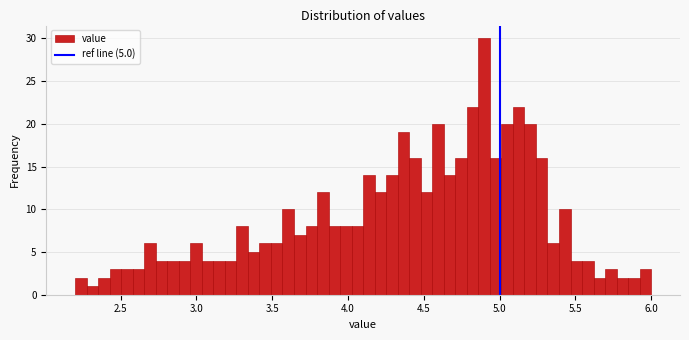

Around what value on the x-axis is the tallest bar? Give the approximate position of its centre, as read against the axis.

4.90